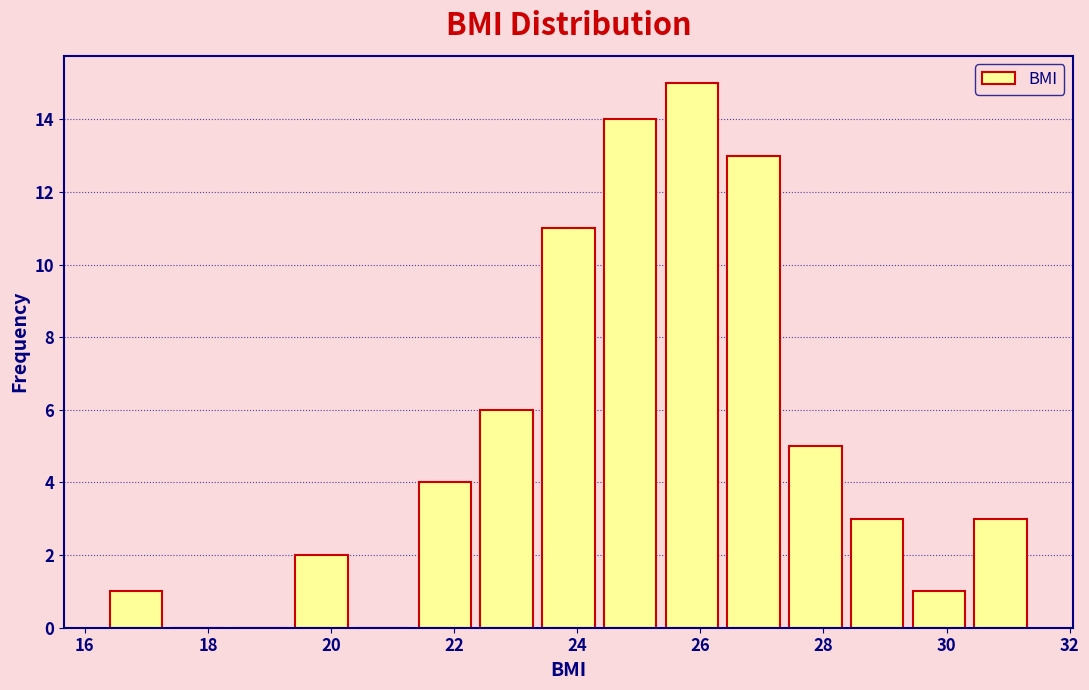

Over which range of the x-axis is the bar tallest?

25.4 to 26.4